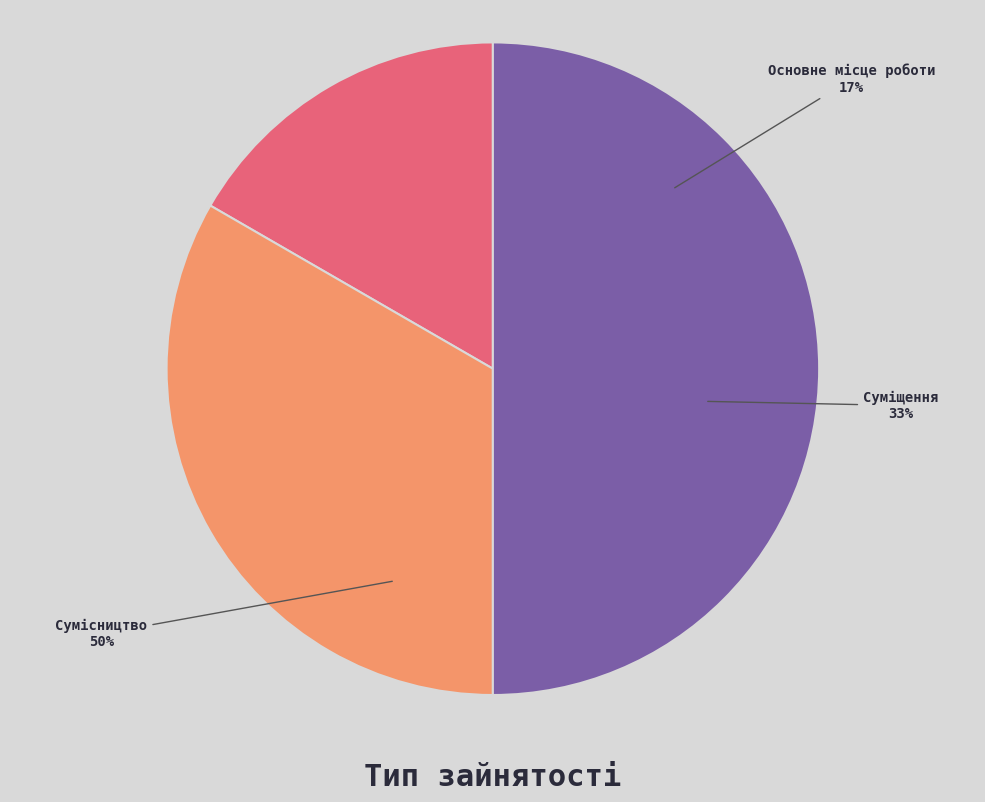

What percentage do Сумісництво and Основне місце роботи together represent?

66.7%